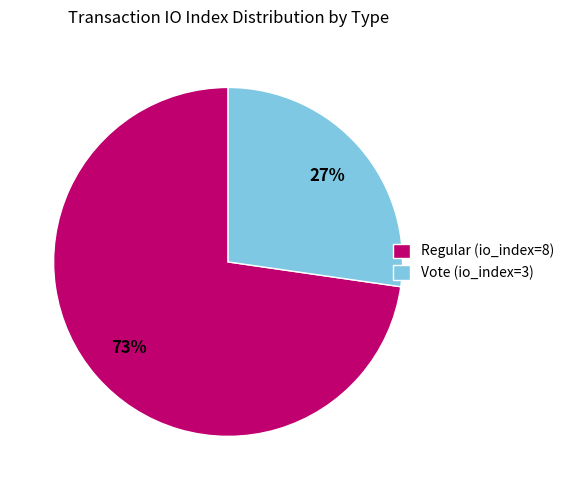

Does any single category account for the majority?

Yes